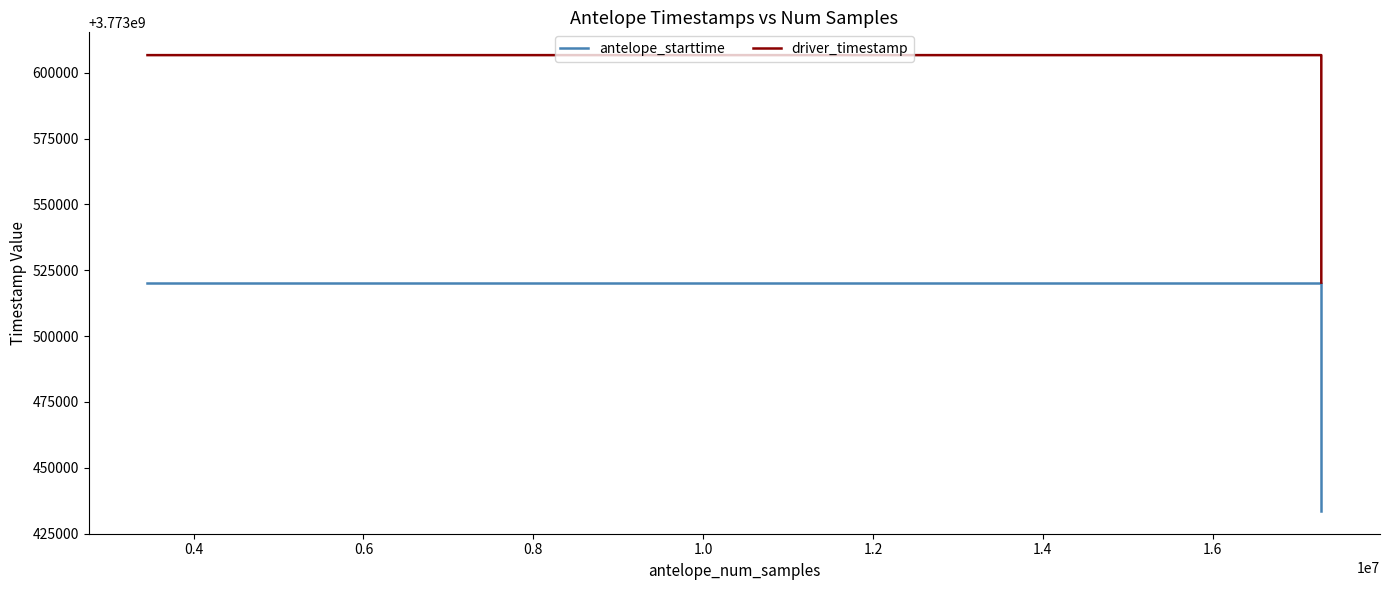

Which series has the largest total across all categories?

driver_timestamp